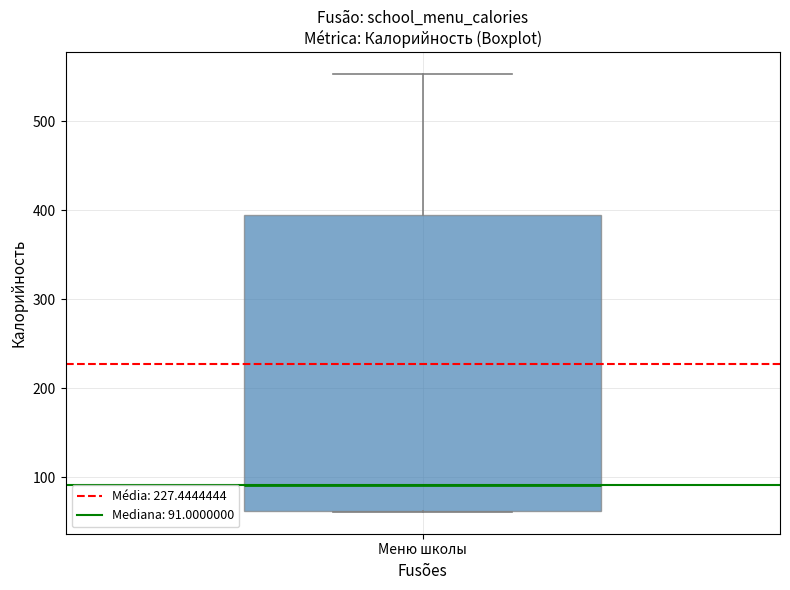

Transcribe this box plot: give where the median line is, the range the box spans, and where the two whiskers end, as read against the y-axis. The values are not printed on the chart, so give them approximately, as read against the axis.

median 90, box 60 to 400, whiskers 60 to 550